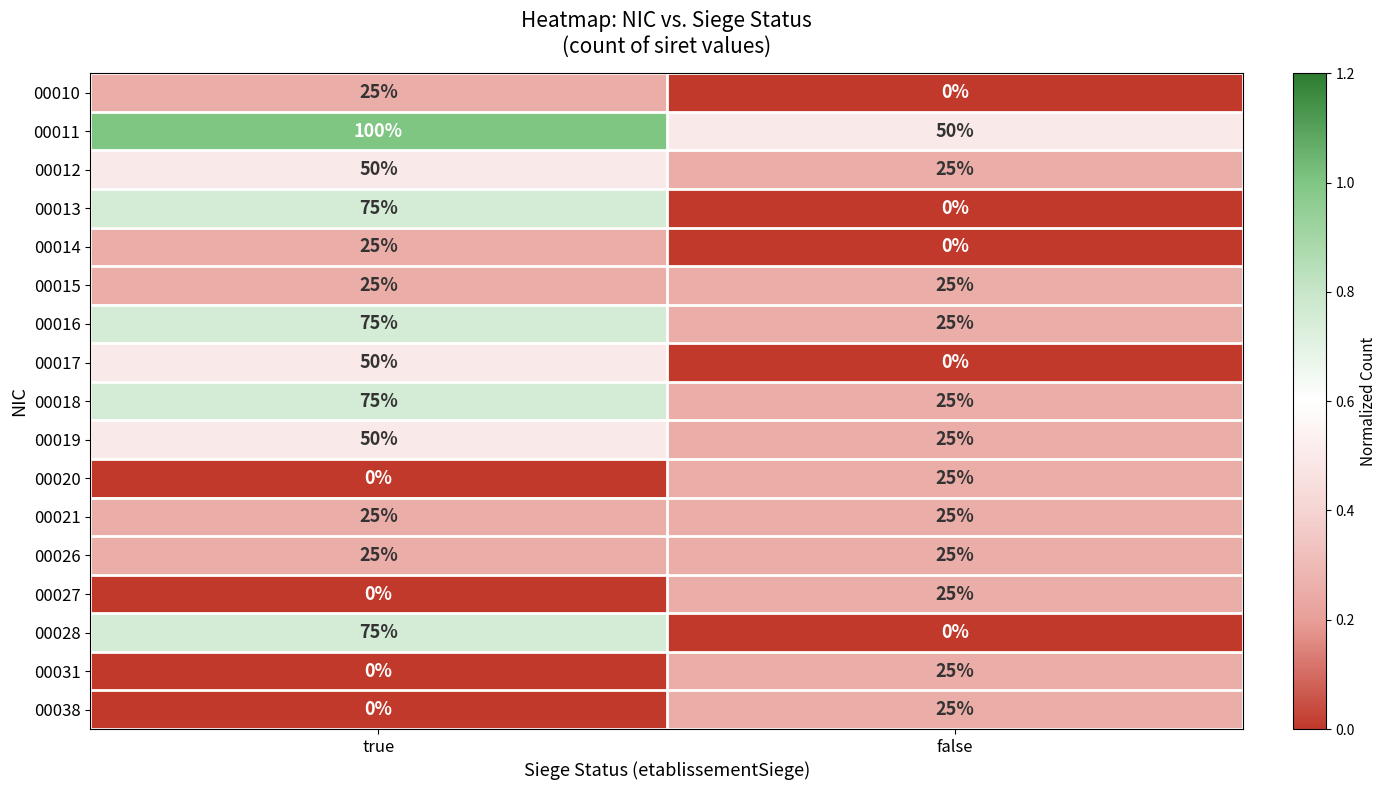

What is the sum of the 00014 values at false and true?

25